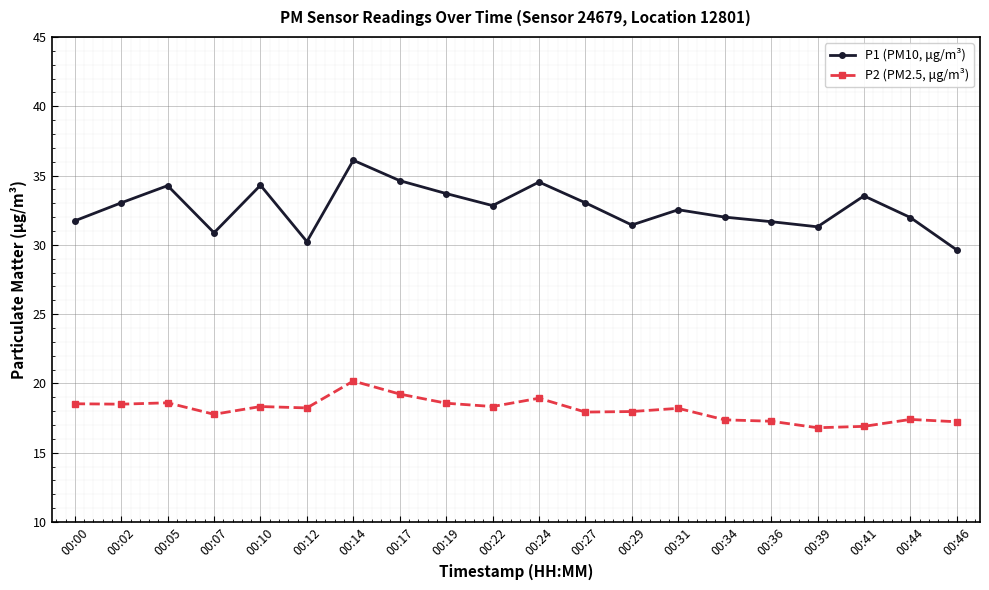

What is the value of the P2 (PM2.5, μg/m³) point at the 18th from the left?

16.9